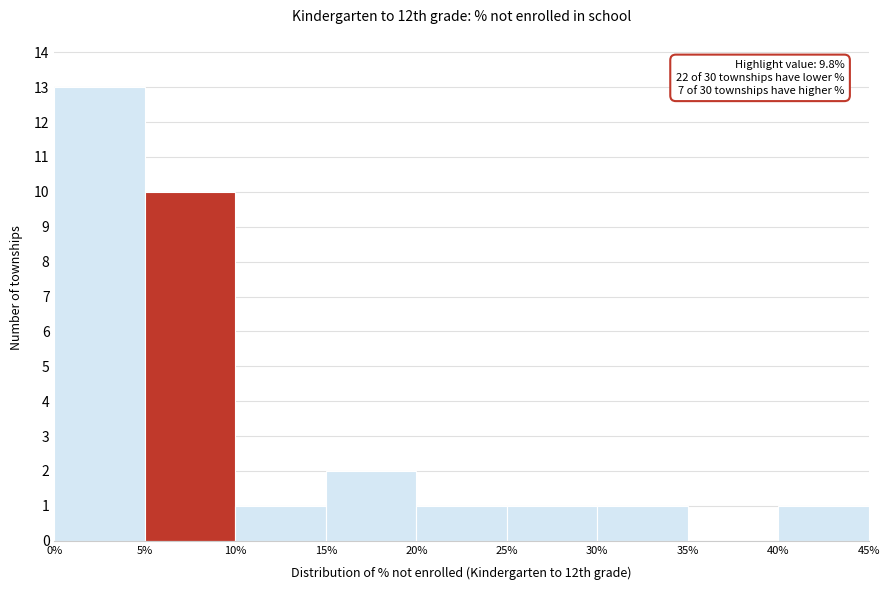

Which range on the x-axis has the tallest bar?

0% to 5%